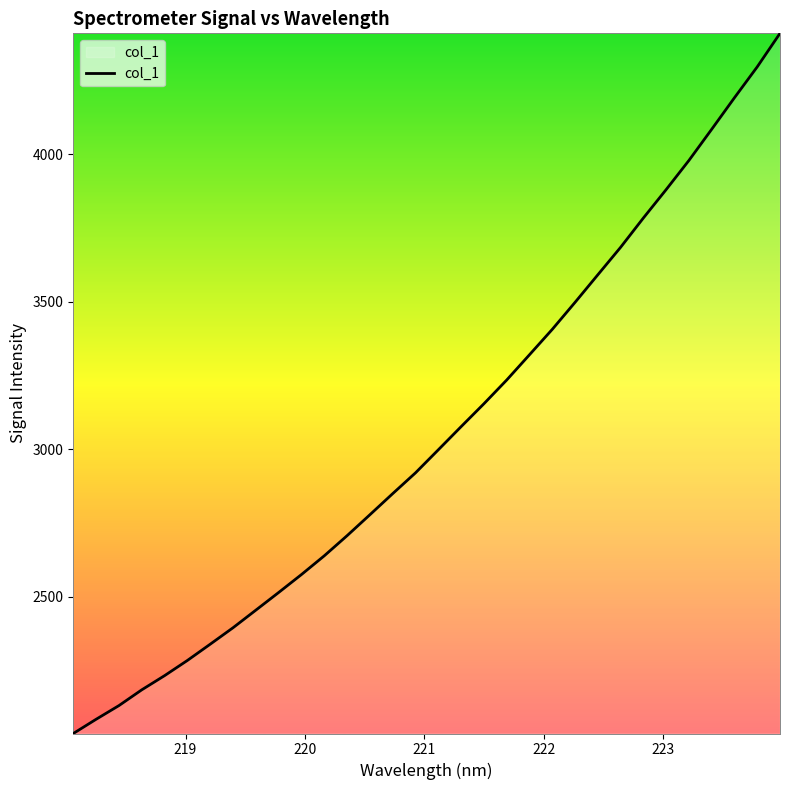

What is the smallest value displayed?

2035.4